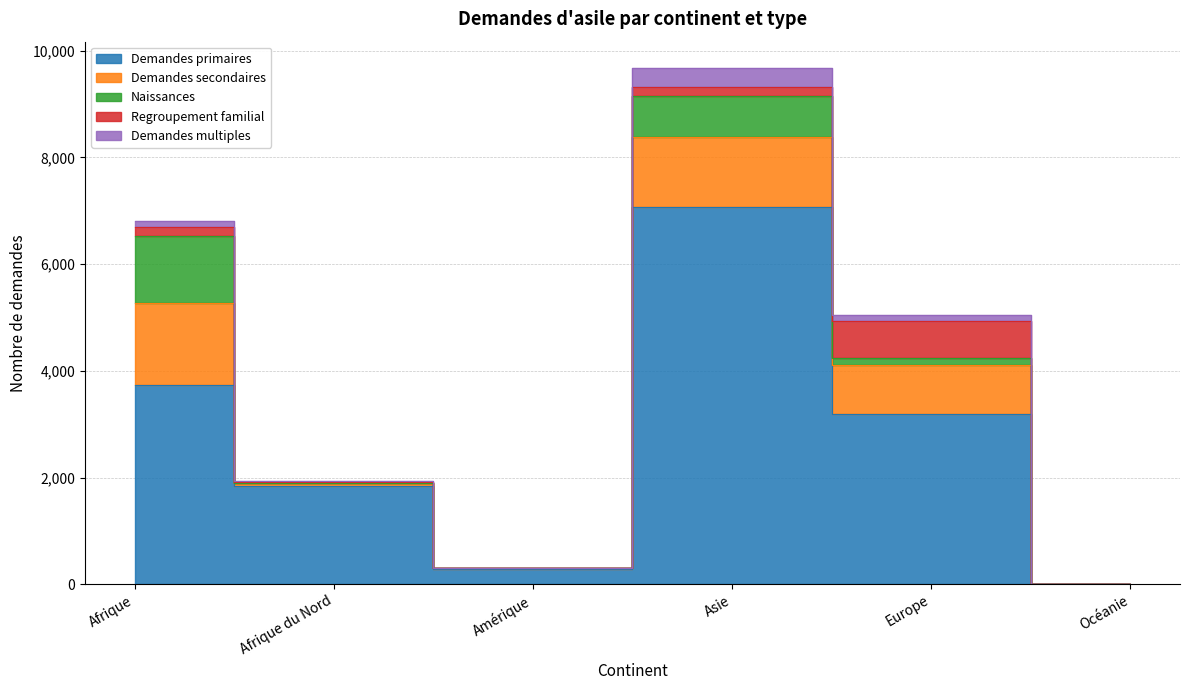

Where is the first local minimum for Demandes multiples?

Amérique